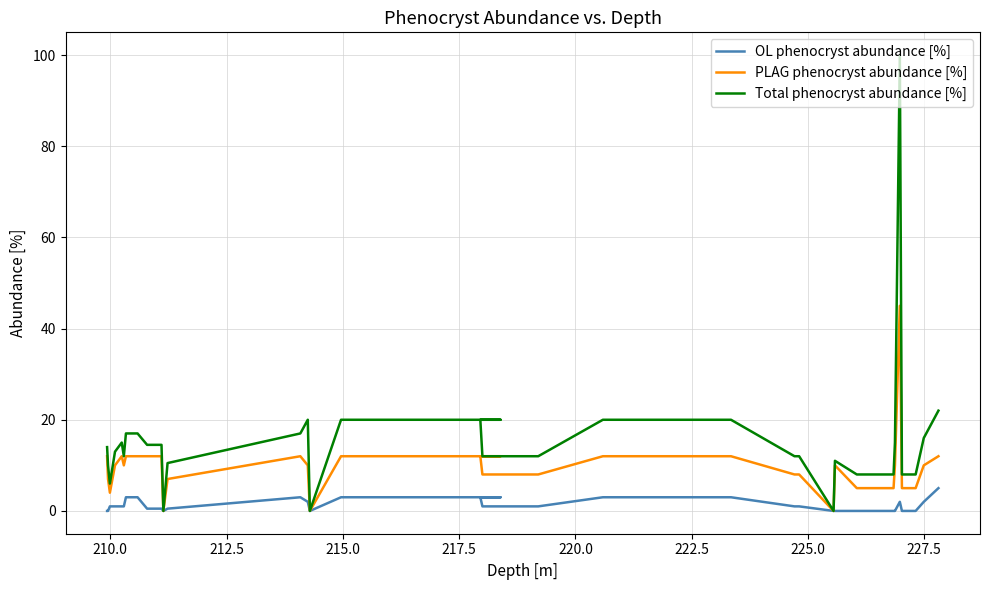

Reading right to left, list all the values displayed in this chart.

OL phenocryst abundance [%]: 5.0	2.0	0.0	0.0	2.0	0.0	0.0	0.0	0.0	0.0	1.0	1.0	3.0	3.0	3.0	1.0	1.0	3.0	3.0	3.0	3.0	3.0	0.0	2.0	3.0	0.5	0.0	0.5	0.5	0.5	0.5	0.5	3.0	3.0	1.0	1.0	1.0	1.0	0.0	0.0
PLAG phenocryst abundance [%]: 12.0	10.0	5.0	5.0	45.0	10.0	5.0	5.0	10.0	0.0	8.0	8.0	12.0	12.0	12.0	8.0	8.0	12.0	12.0	12.0	12.0	12.0	0.0	10.0	12.0	7.0	0.0	12.0	12.0	12.0	12.0	12.0	12.0	12.0	10.0	12.0	10.0	4.0	7.0	12.0
Total phenocryst abundance [%]: 22.0	16.0	8.0	8.0	100.0	15.0	8.0	8.0	11.0	0.0	12.0	12.0	20.0	20.0	20.0	12.0	12.0	20.0	20.0	20.0	20.0	20.0	0.0	20.0	17.0	10.5	0.0	14.5	14.5	14.5	14.5	14.5	17.0	17.0	12.0	15.0	13.0	6.0	10.0	14.0